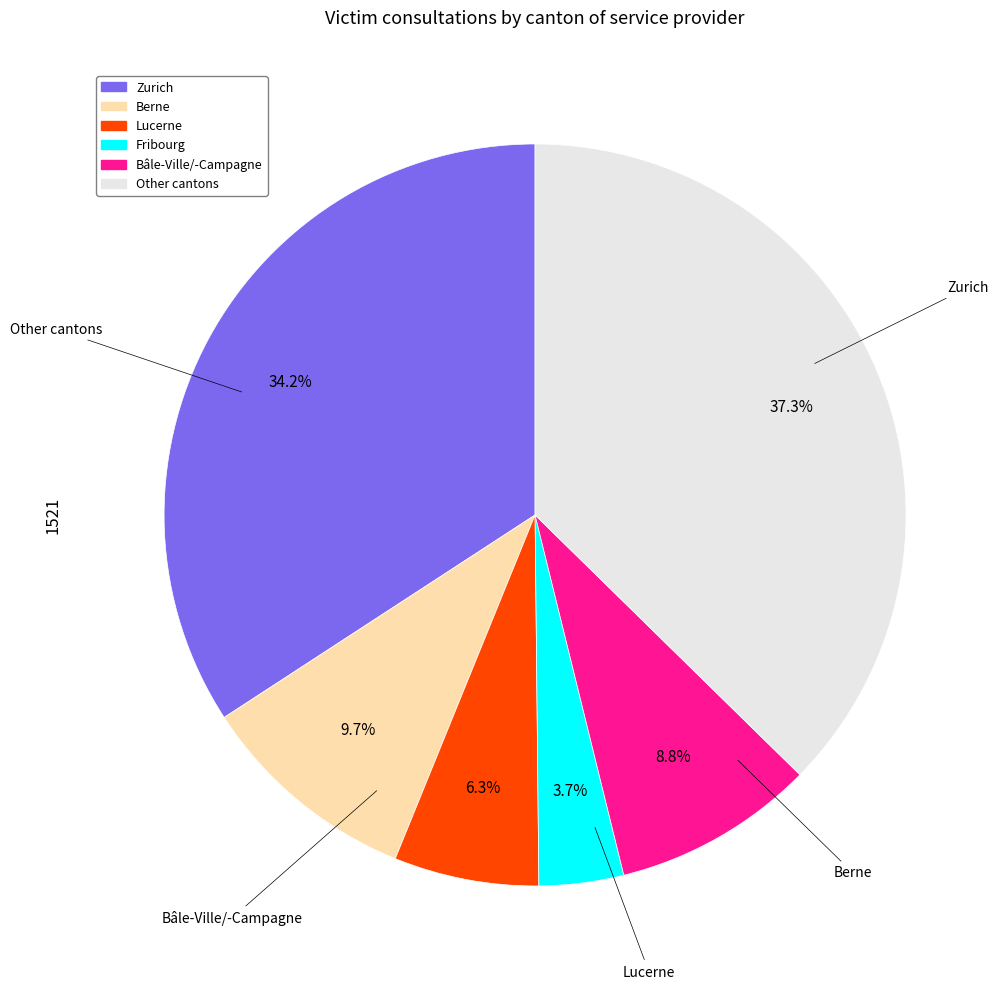

Is it true that Bâle-Ville/-Campagne is 9% of the pie?

True